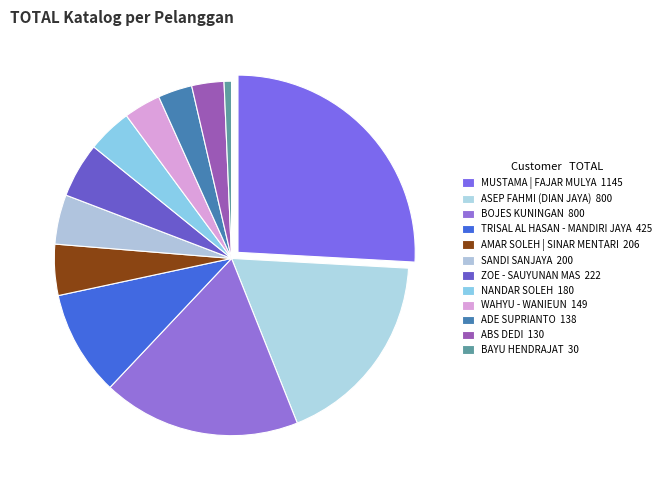

Is it true that TRISAL AL HASAN - MANDIRI JAYA is 10% of the pie?

True